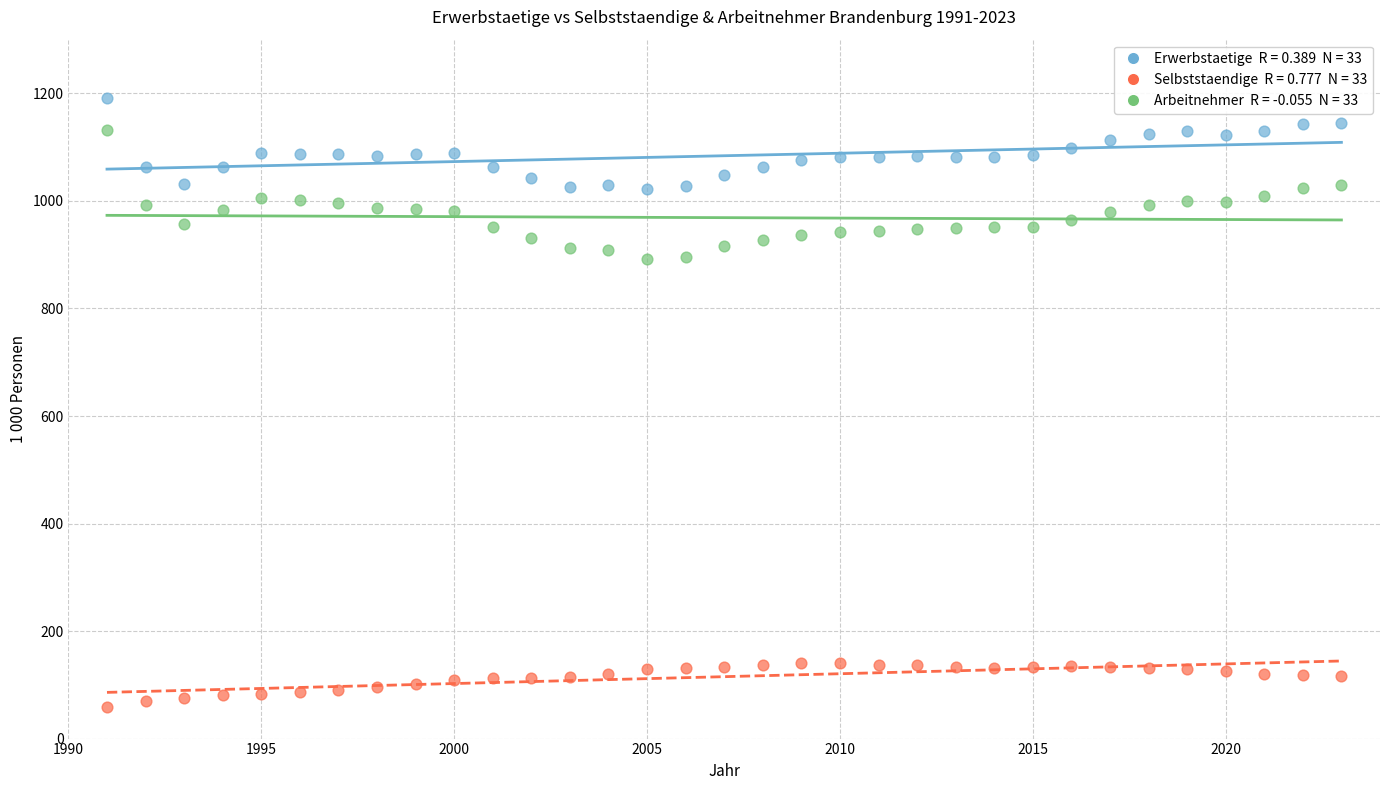

Across all data points, what is the range of X values (max minus min)?

32.0